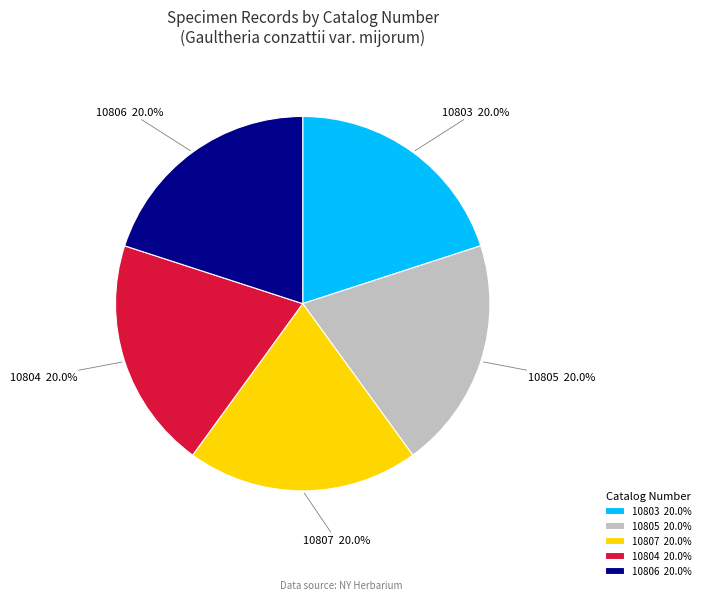

To the nearest percent, what portion does 10807 represent?

20%